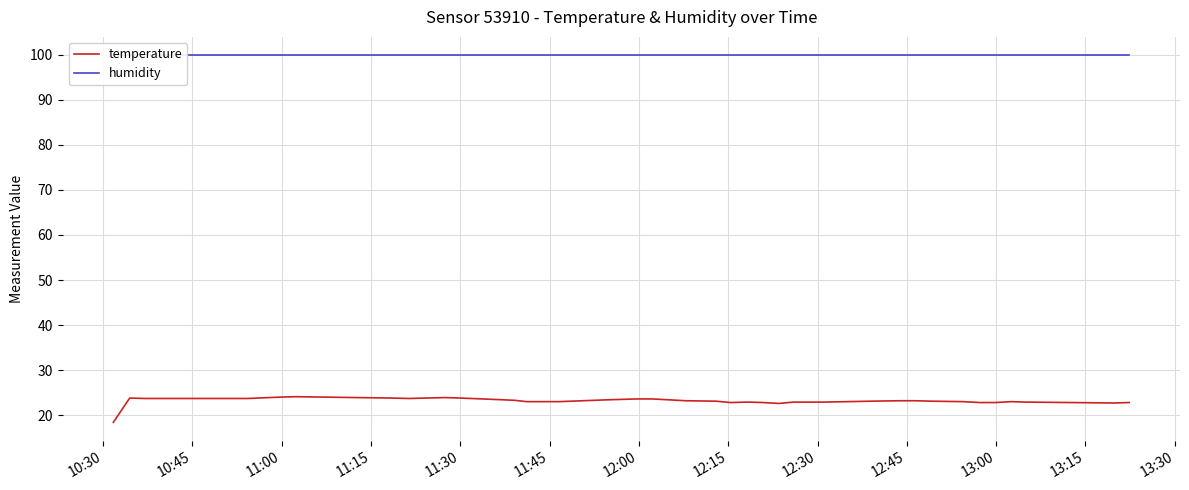

True or false: humidity has more than 1 interior local peaks.

False